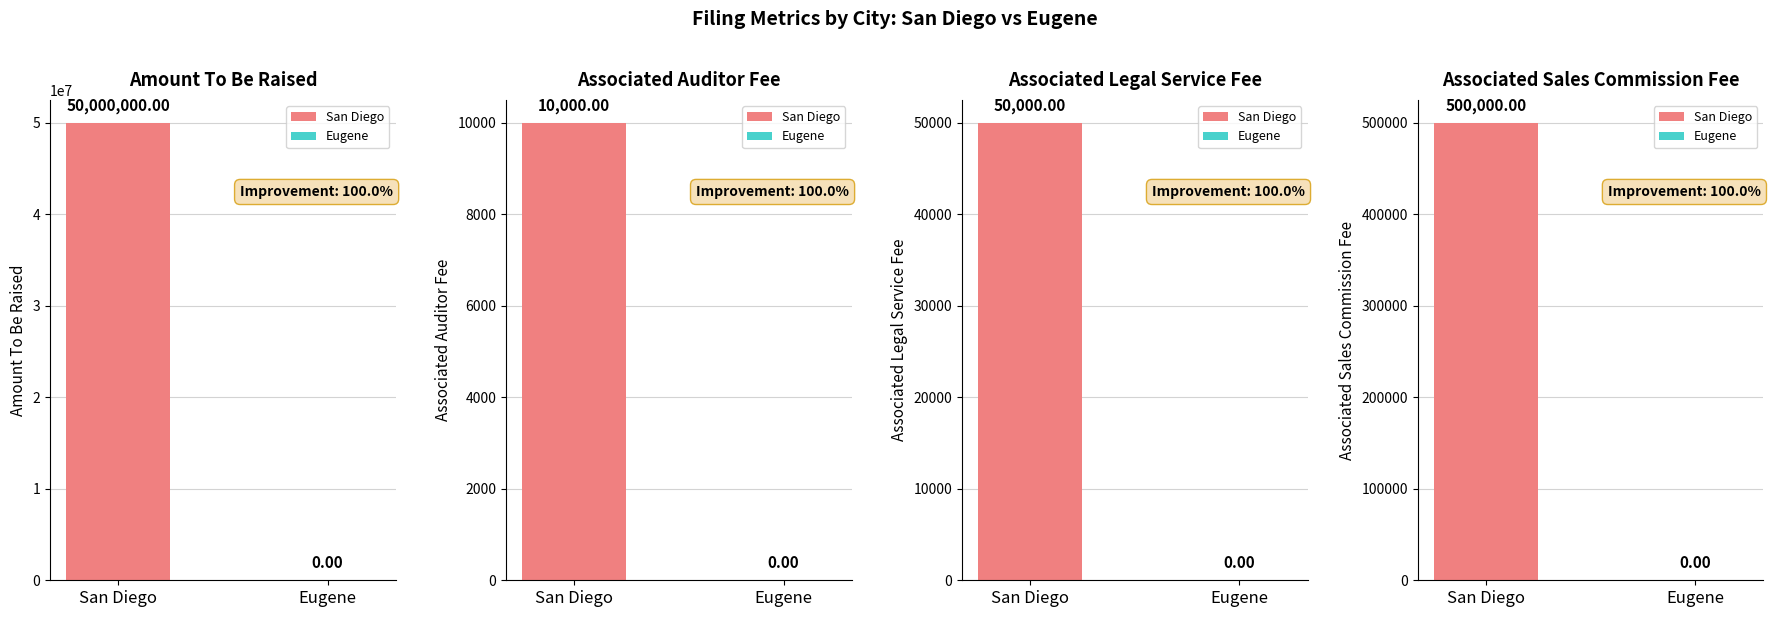

Reading left to right, what are all the values shown in this chart?

Amount To Be Raised: 50000000	0
Associated Auditor Fee: 10000	0
Associated Legal Service Fee: 50000	0
Associated Sales Commission Fee: 500000	0